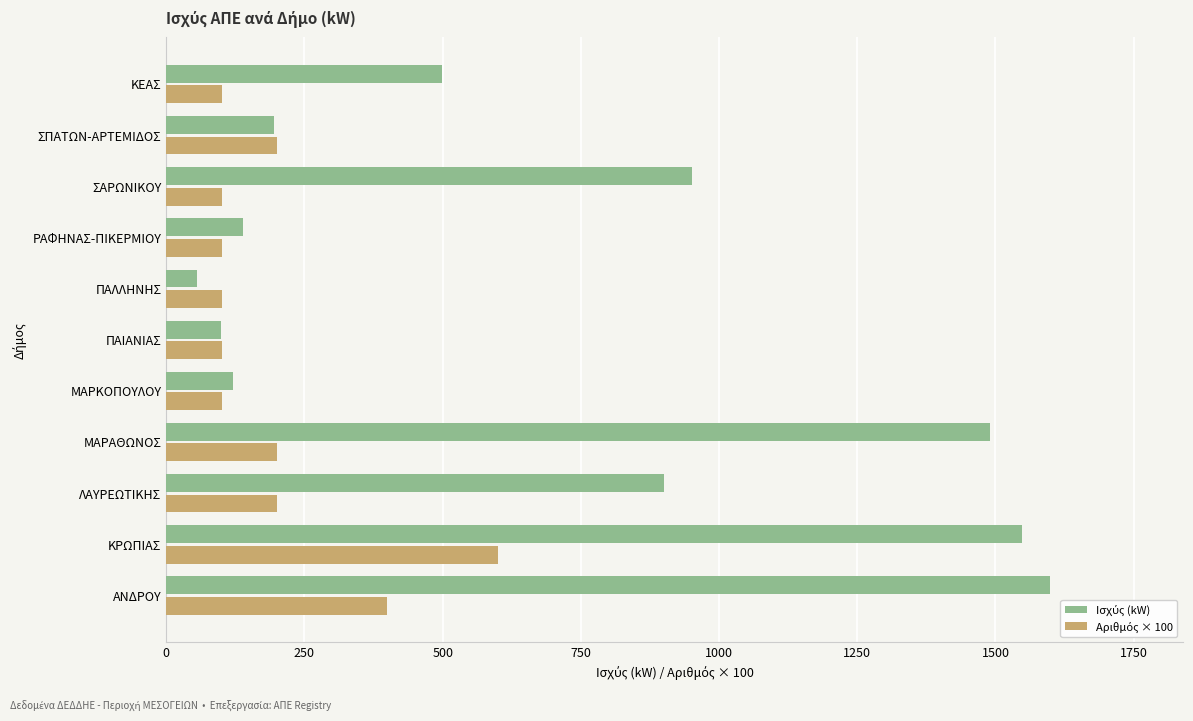

What is the greatest value displayed?

1599.4